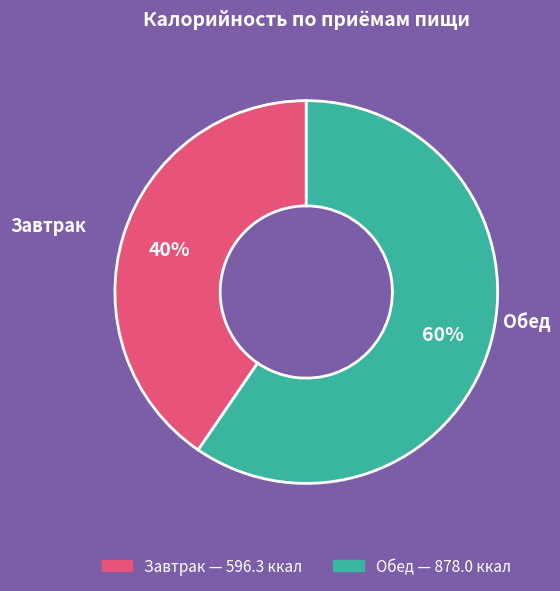

Rank the categories by value from lowest to highest.

Завтрак, Обед